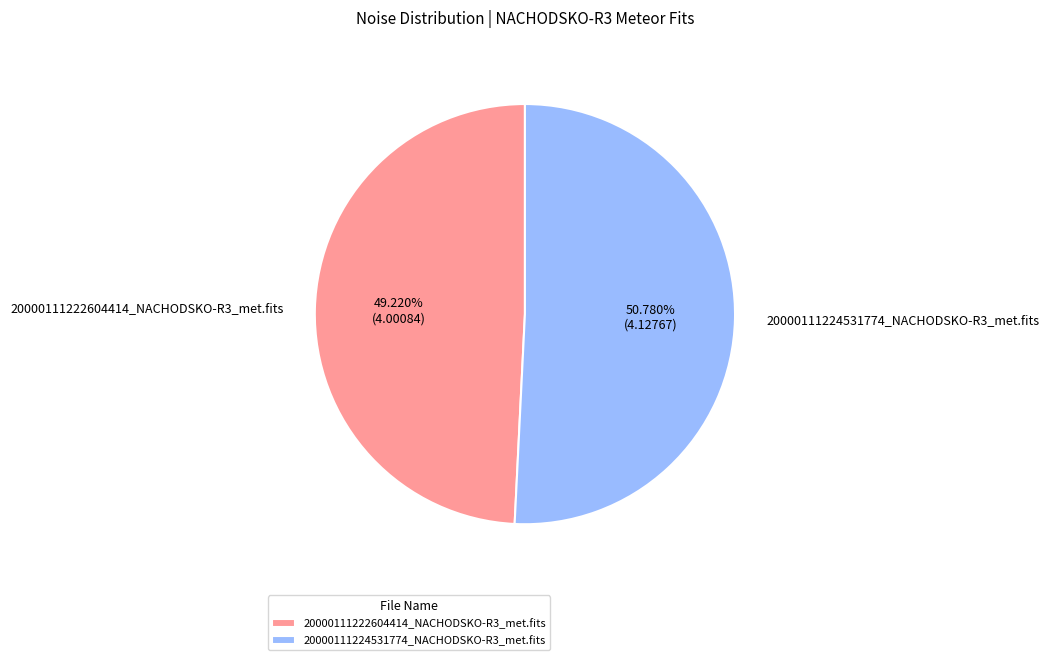

Which slice is the smallest?

20000111222604414_NACHODSKO-R3_met.fits